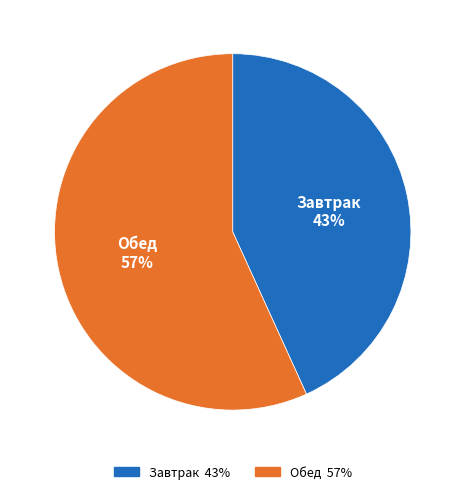

What percentage is the Завтрак slice, to the nearest percent?

43%